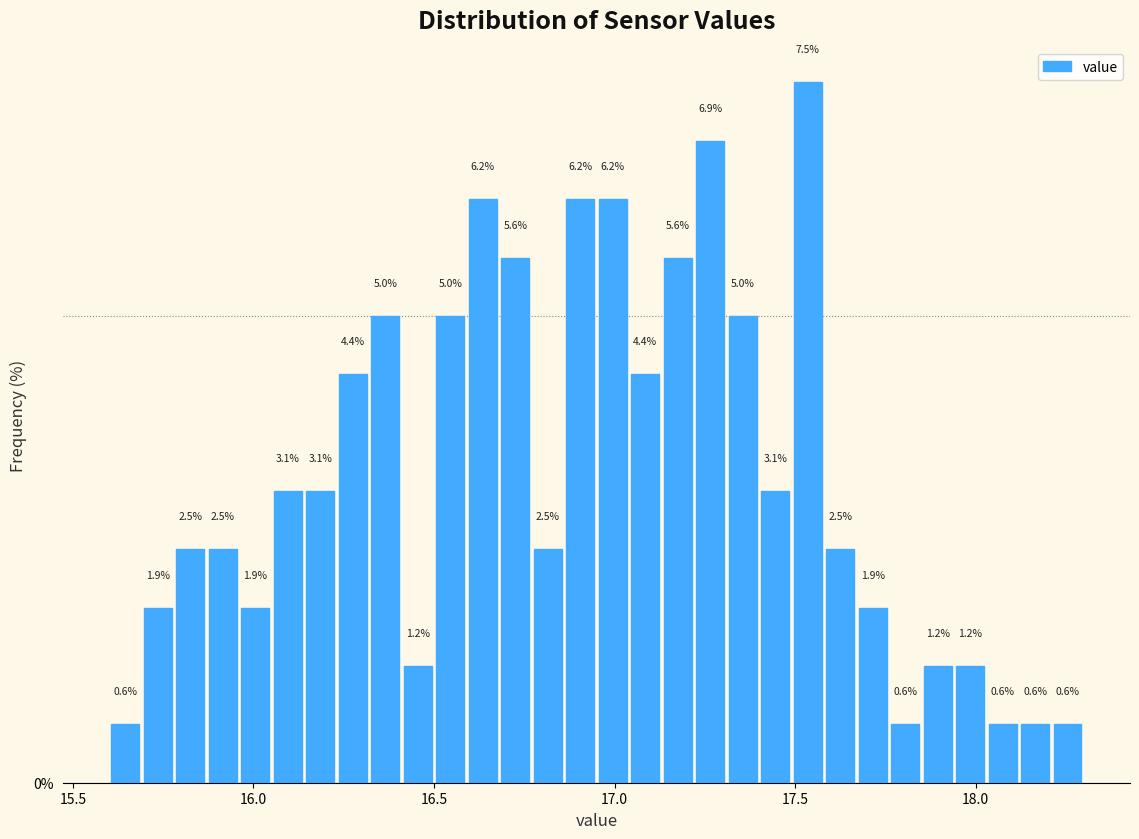

Around what value on the x-axis is the tallest bar? Give the approximate position of its centre, as read against the axis.

17.55